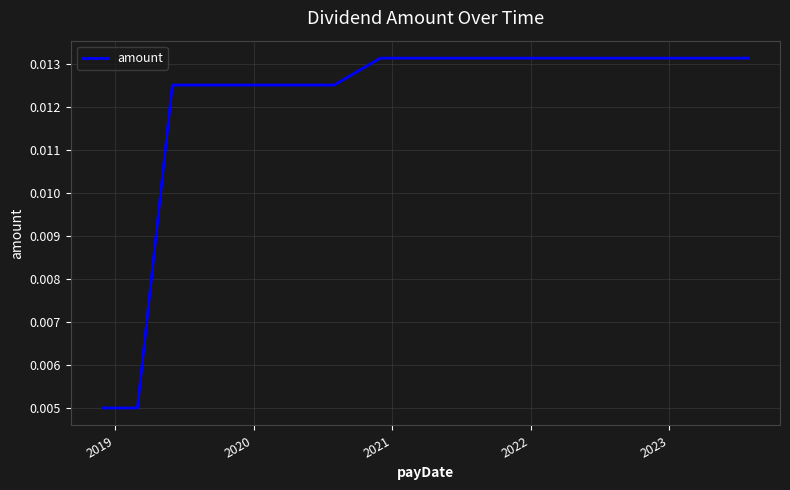

Does the chart have visible grid lines?

Yes